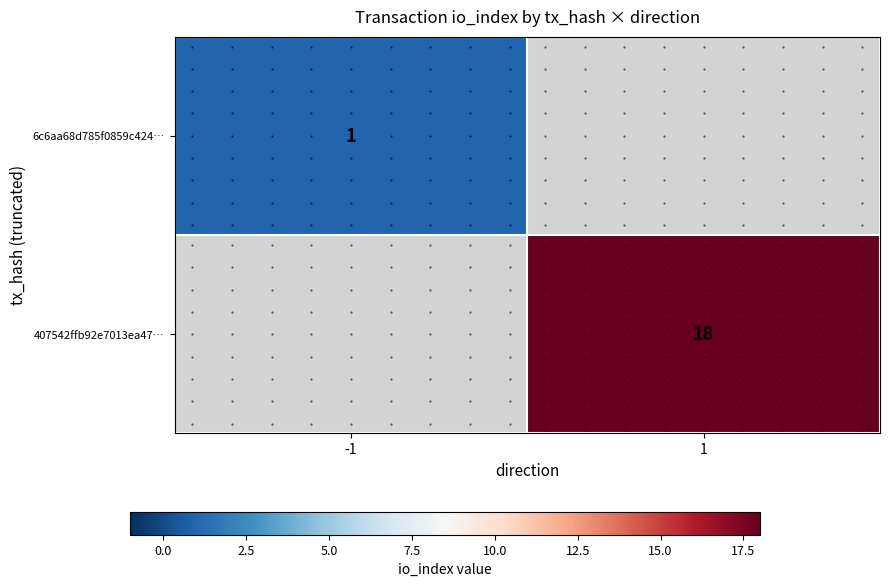

At how many categories does at least one series exceed 5?

1